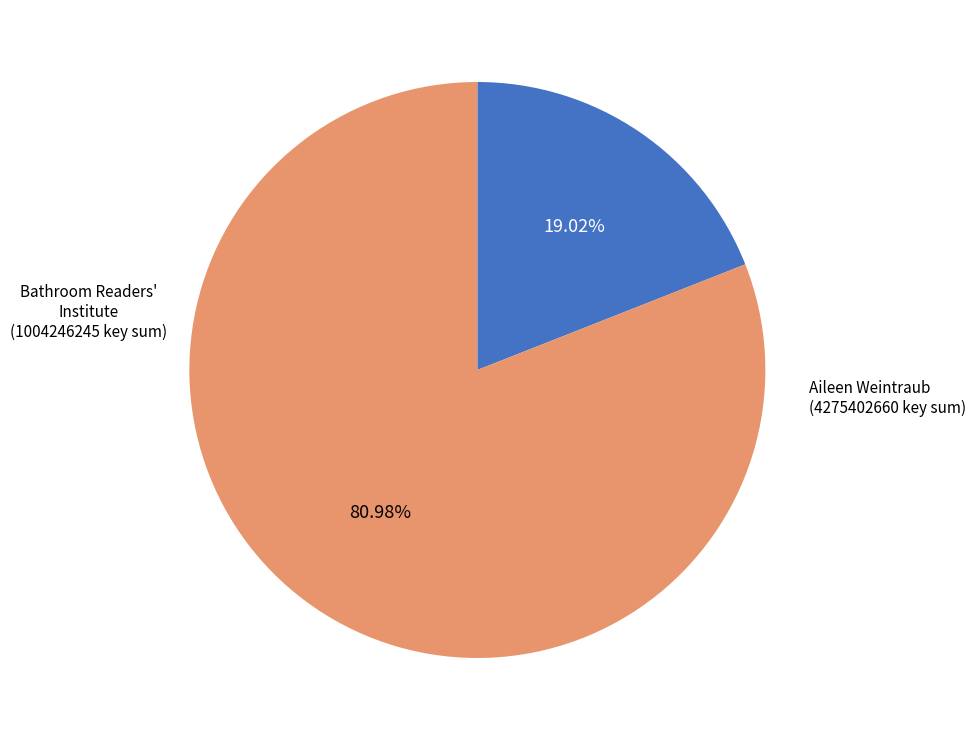

Is there a majority slice in this chart?

Yes